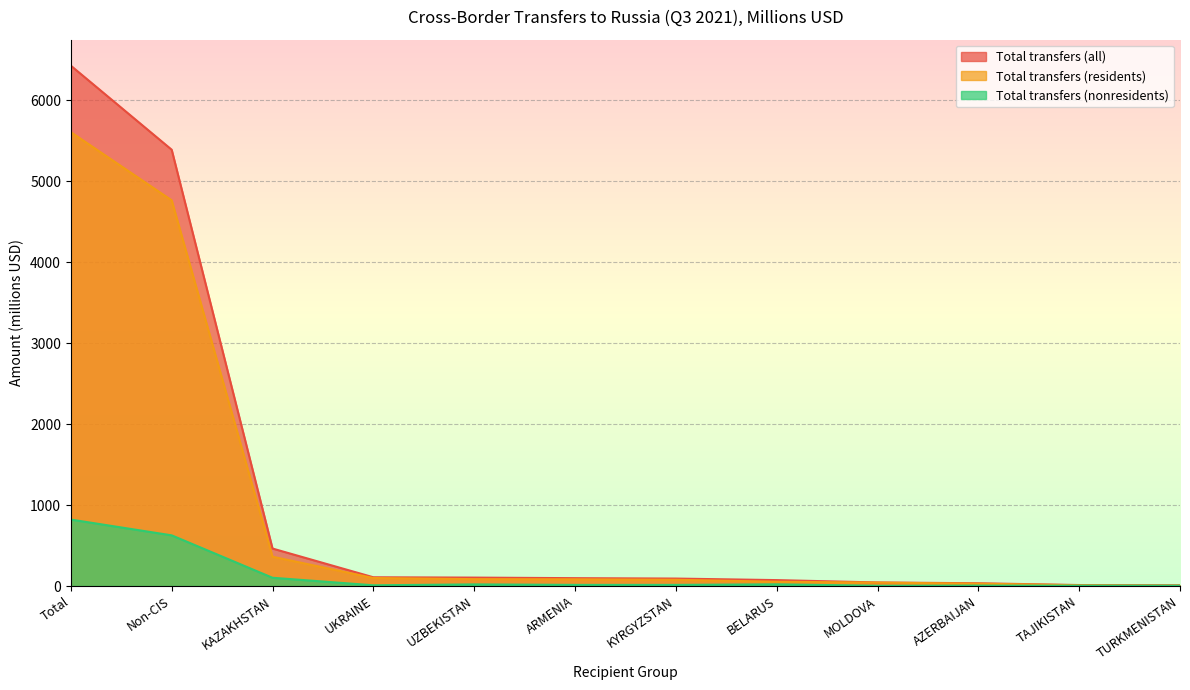

Reading left to right, list all the values displayed in this chart.

Total transfers (residents): 5607	4765	362	99	85	83	77	53	42	29	9	5
Total transfers (nonresidents): 821	626	102	9	20	14	14	21	3	5	4	4
Total transfers (all): 6428	5390	463	108	104	97	92	73	44	34	12	9